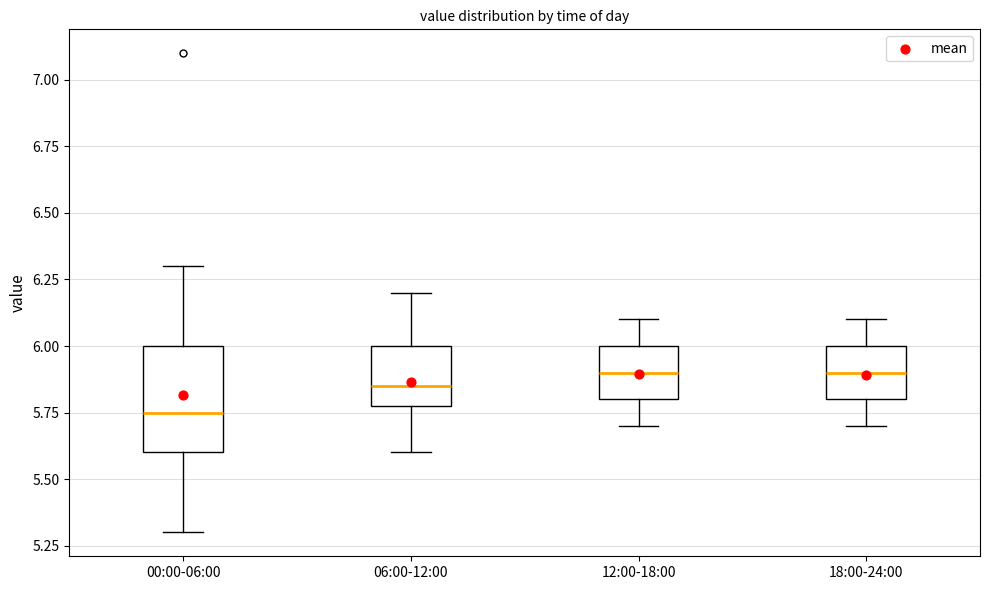

Reading left to right, transcribe this box plot: for each box, give where its median line is, the range the box spans, and where its two whiskers end, as read against the y-axis. The values are not printed on the chart, so give them approximately, as read against the axis.

00:00-06:00: median 5.75, box 5.60 to 6.00, whiskers 5.30 to 6.30
06:00-12:00: median 5.85, box 5.80 to 6.00, whiskers 5.60 to 6.20
12:00-18:00: median 5.90, box 5.80 to 6.00, whiskers 5.70 to 6.10
18:00-24:00: median 5.90, box 5.80 to 6.00, whiskers 5.70 to 6.10